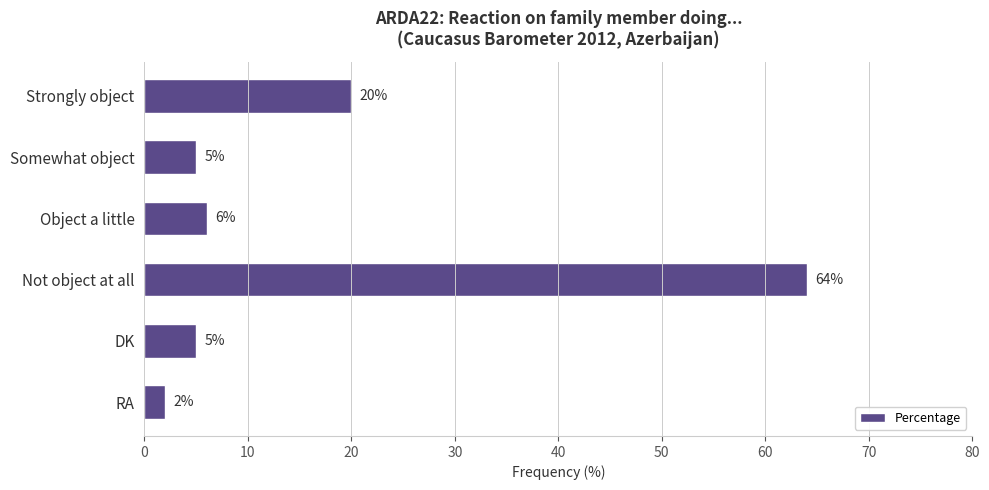

What is the difference between the values at Not object at all and RA?

62